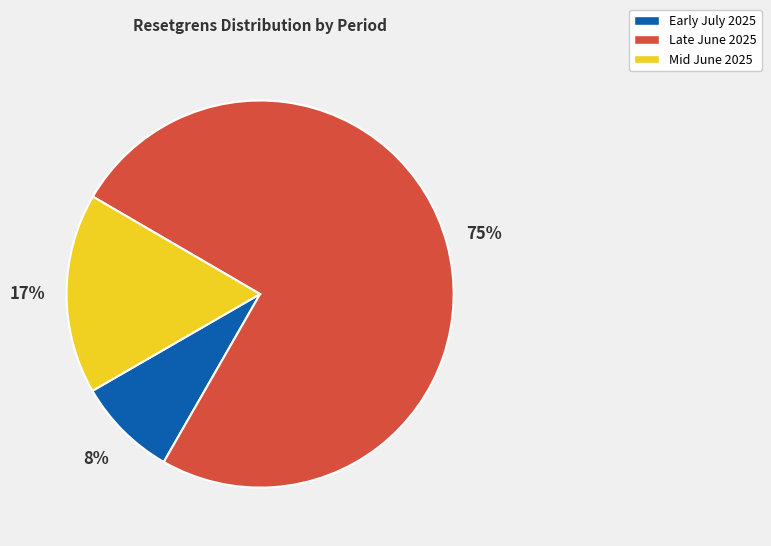

Does any single category account for the majority?

Yes